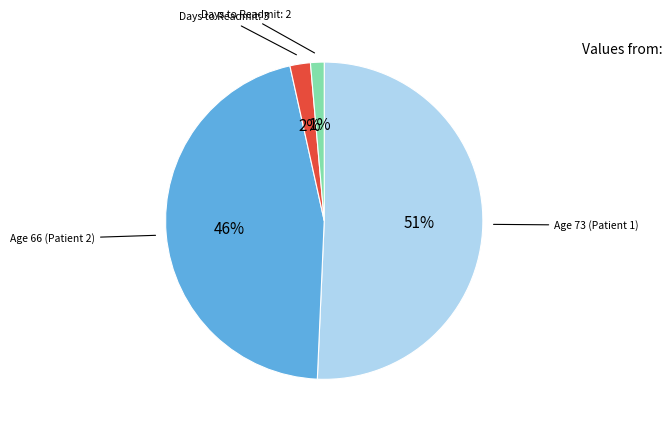

Which category has the smallest portion of the pie?

Days to Readmit: 2